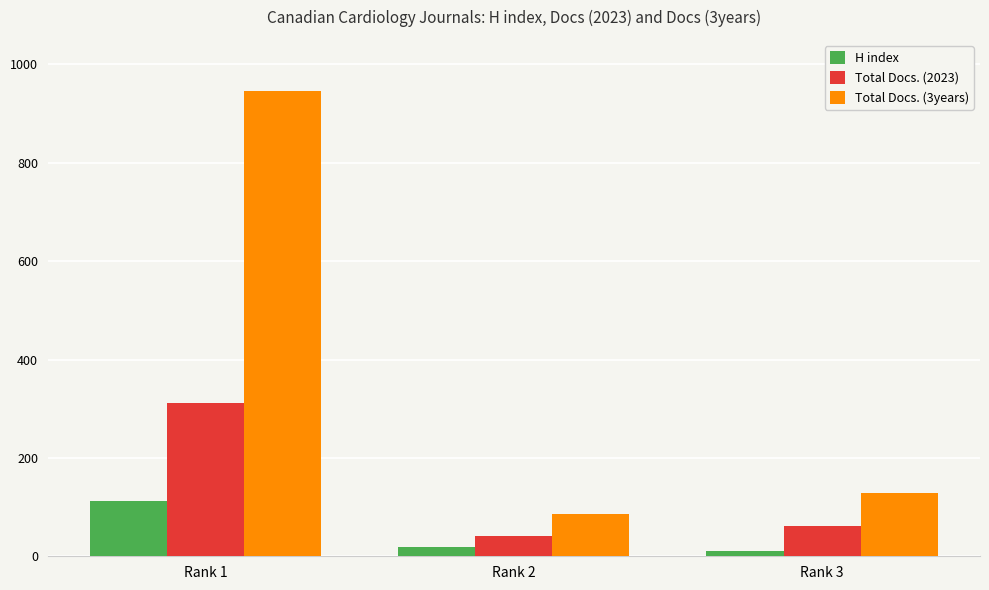

Rank the series by their average value, from highest to lowest.

Total Docs. (3years), Total Docs. (2023), H index